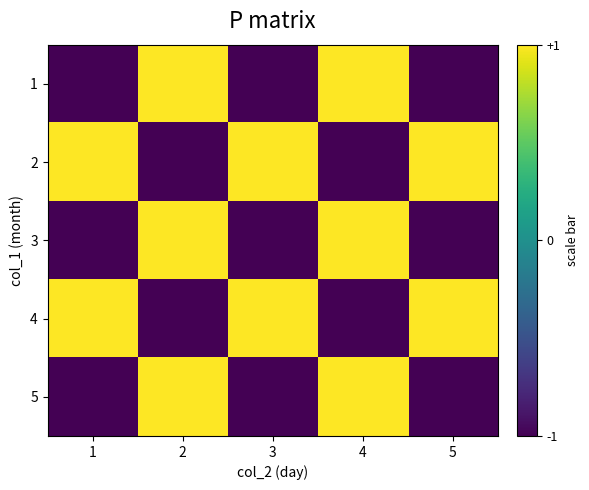

What is the total value across all series at 3?

-1